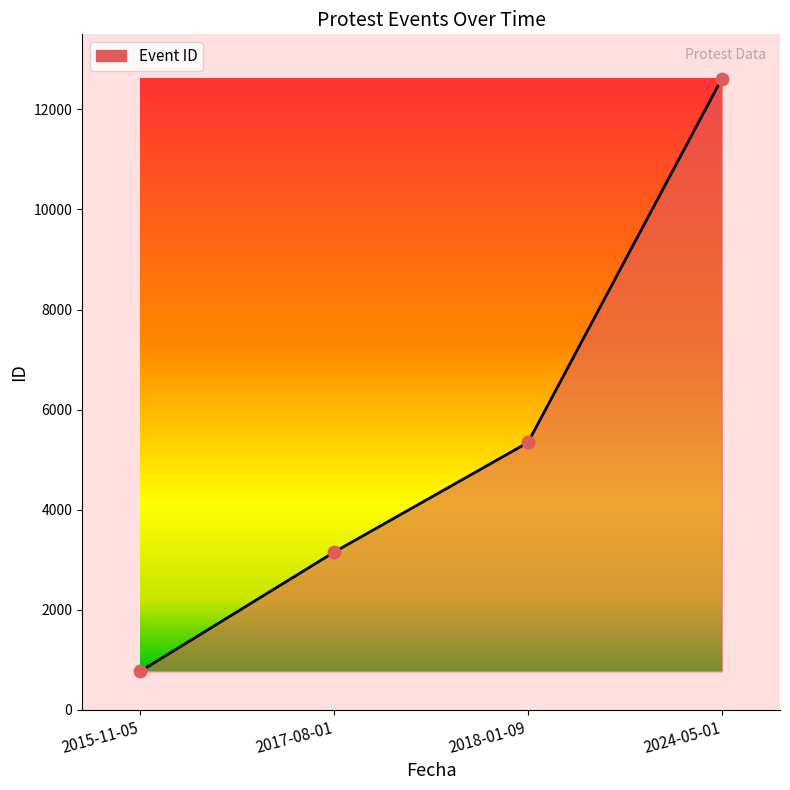

What is the change in value from 2017-08-01 to 2018-01-09?

+2191